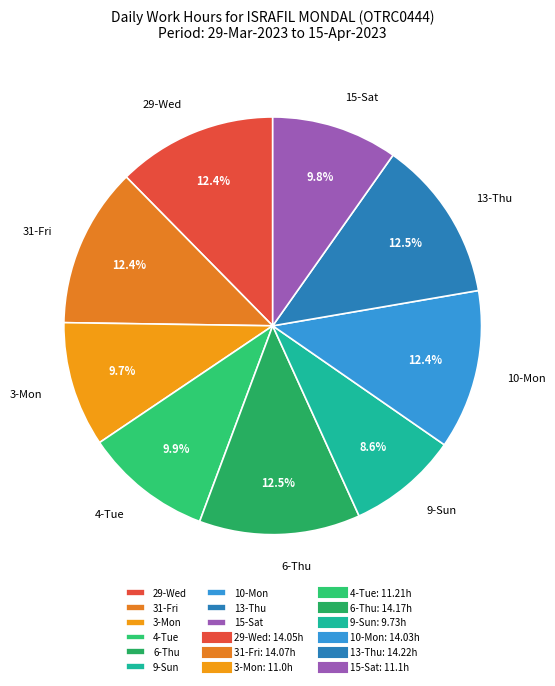

What is the smallest slice in the pie chart?

9-Sun